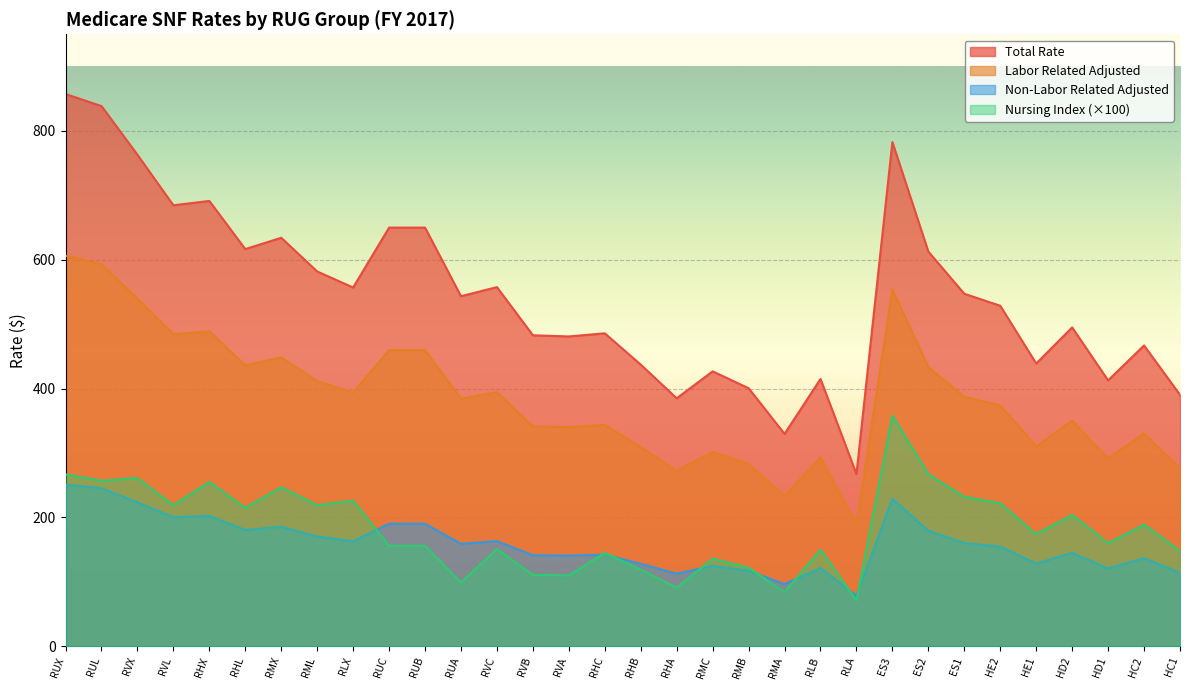

Count the number of data series in this chart.

4